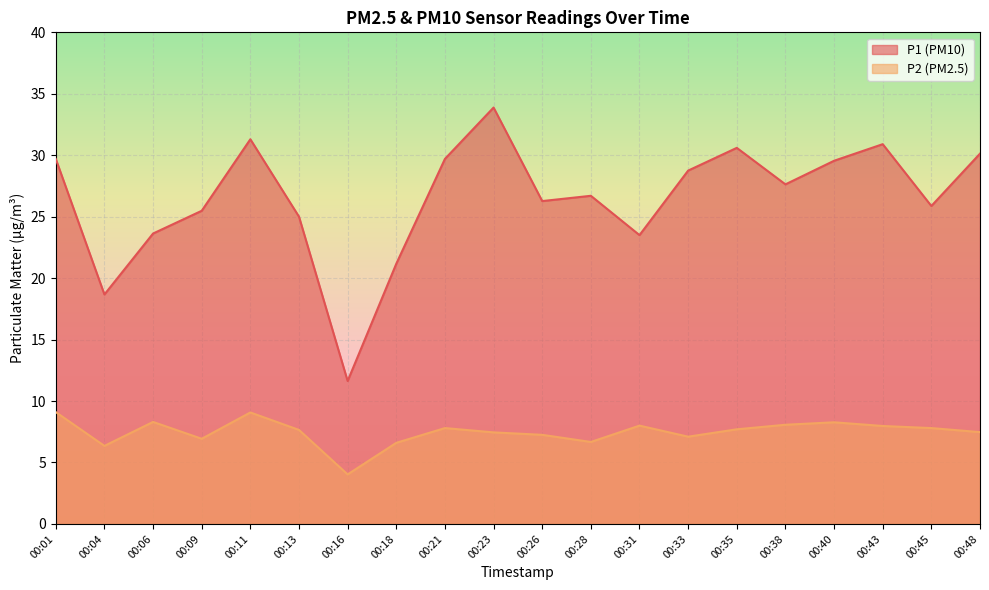

True or false: P1 and P2 cross at least once.

False